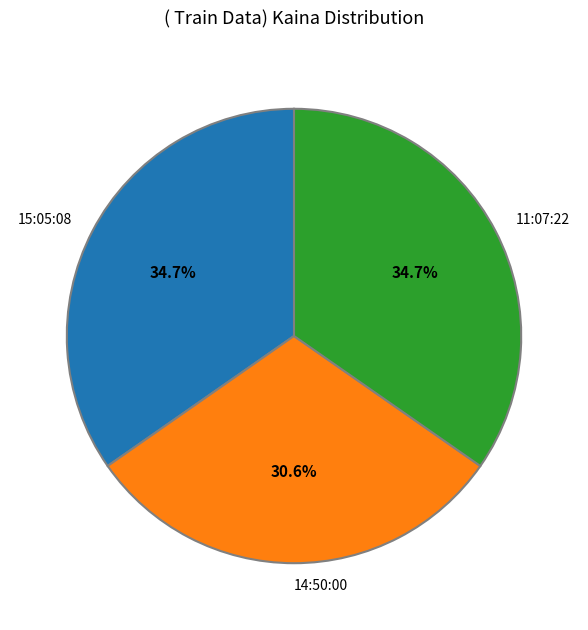

Which category has the smallest portion of the pie?

14:50:00